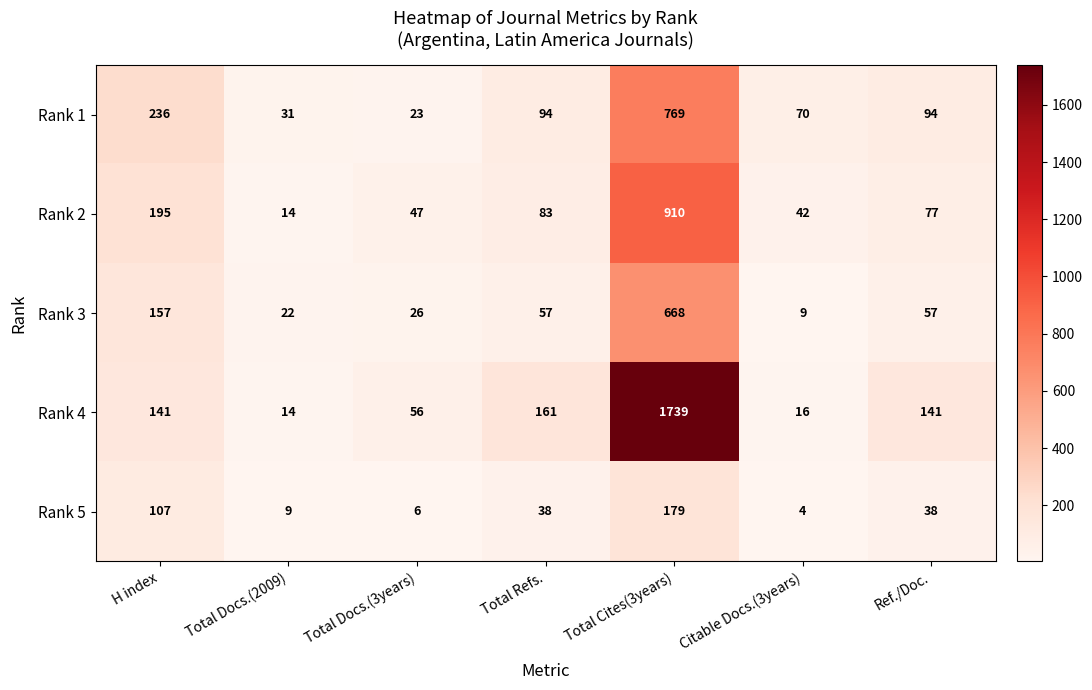

How many distinct data groups are displayed?

5